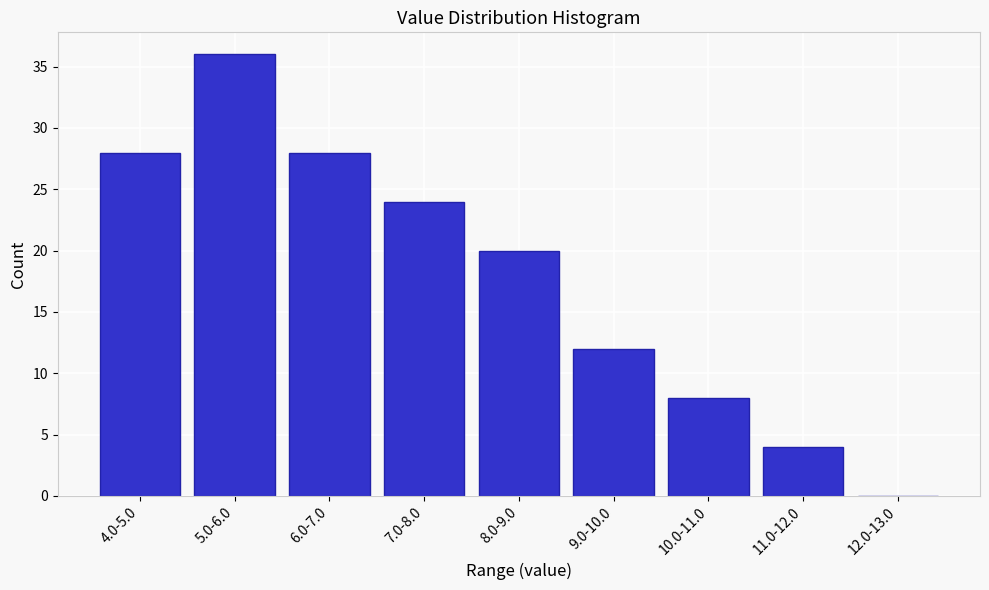

Reading left to right, extract all data points from this chart.

4.0-5.0=28	5.0-6.0=36	6.0-7.0=28	7.0-8.0=24	8.0-9.0=20	9.0-10.0=12	10.0-11.0=8	11.0-12.0=4	12.0-13.0=0